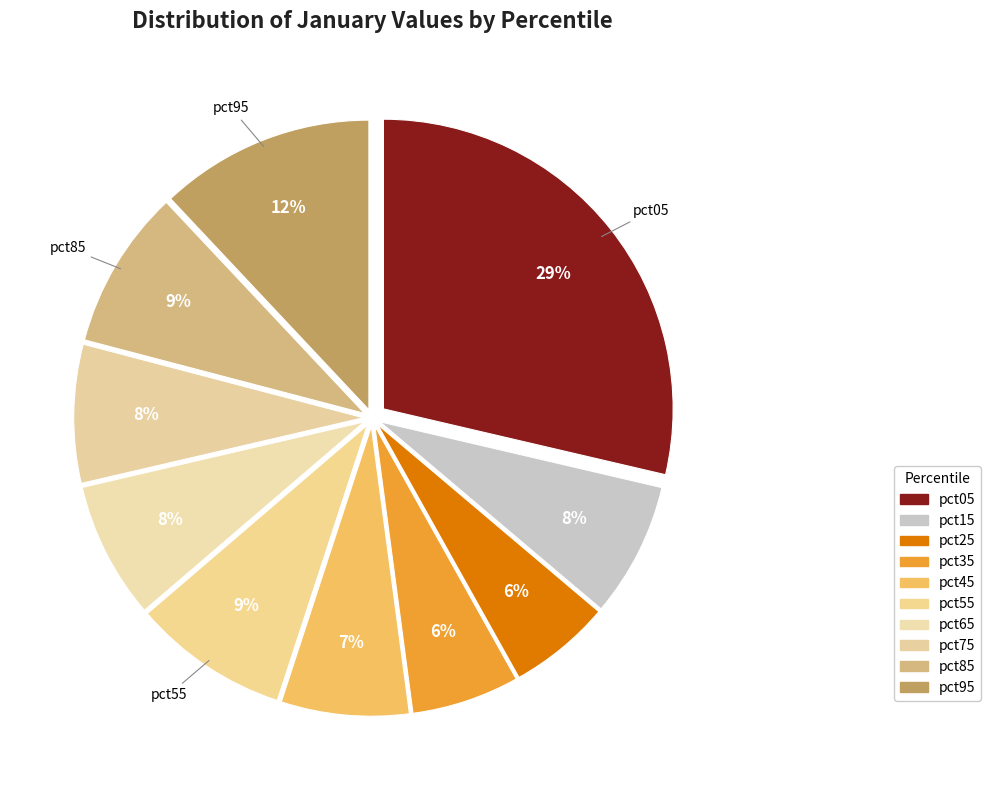

To the nearest percent, what is the average slice percentage?

10%